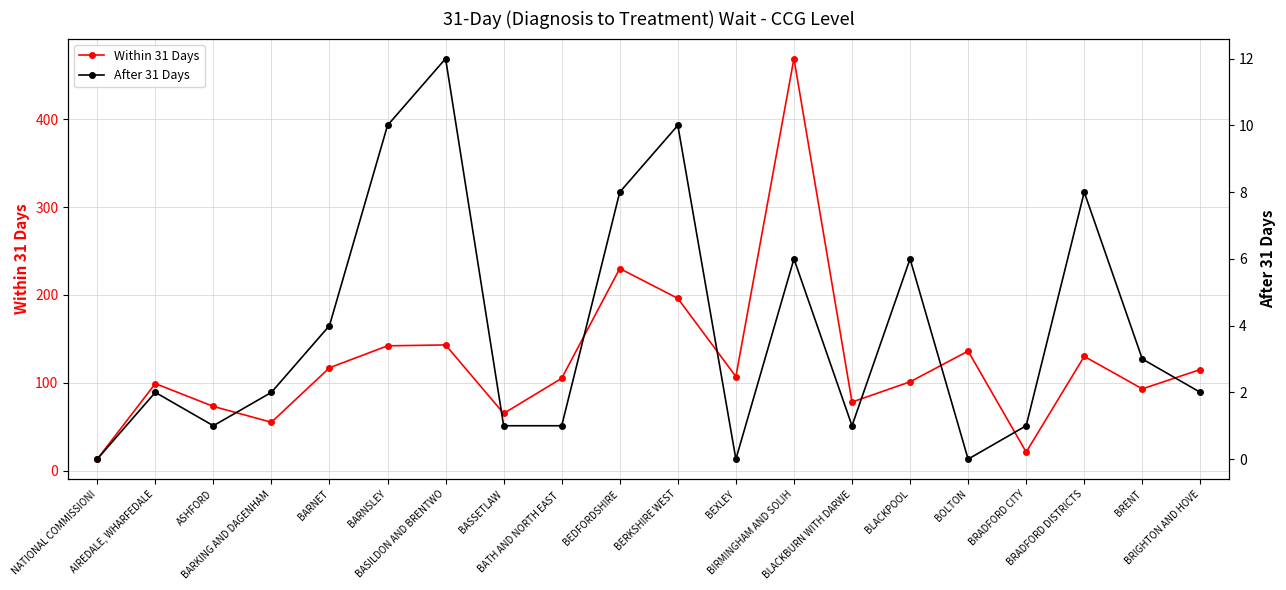

Which category has the lowest value in the Within 31 Days series?

NATIONAL COMMISSIONI